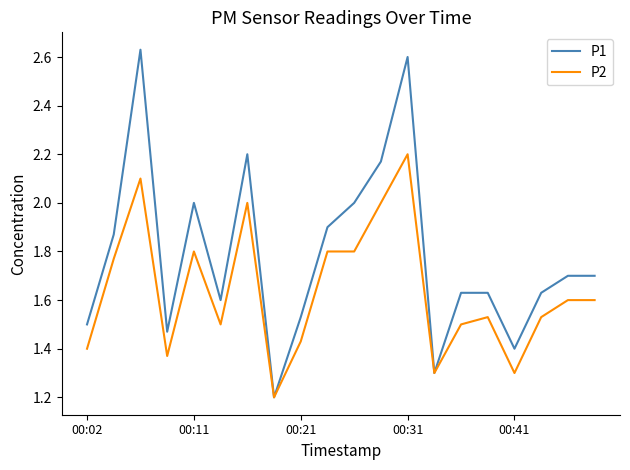

Which series has the largest range (max minus min)?

P1